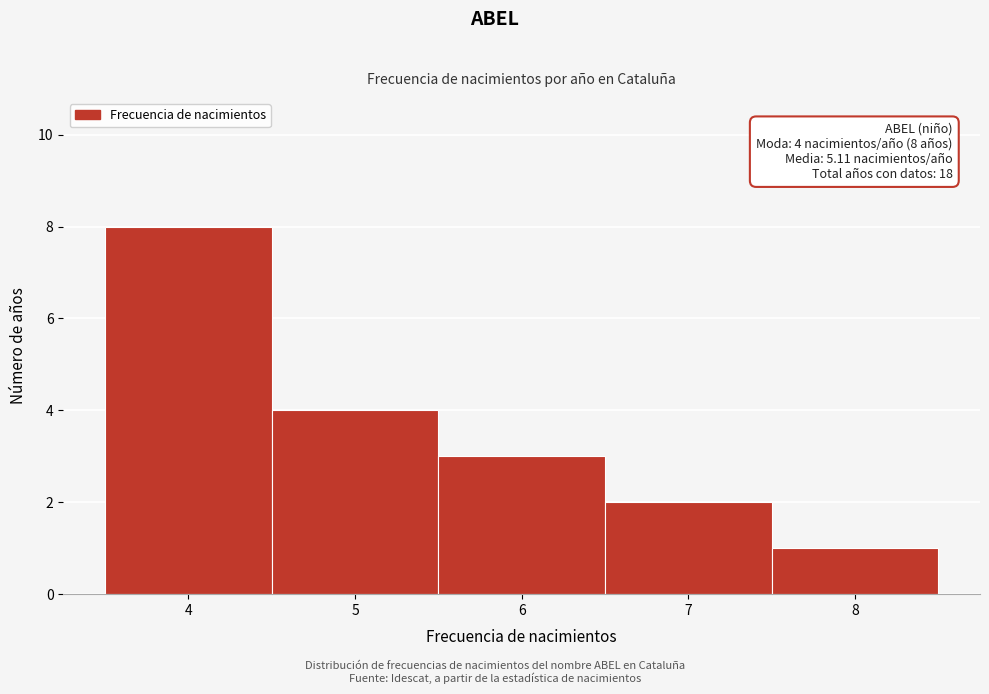

Which range on the x-axis has the tallest bar?

3.5 to 4.5